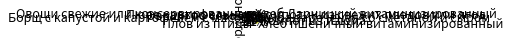

True or false: Хлеб пшеничный витаминизированный accounts for 11% of the total.

True